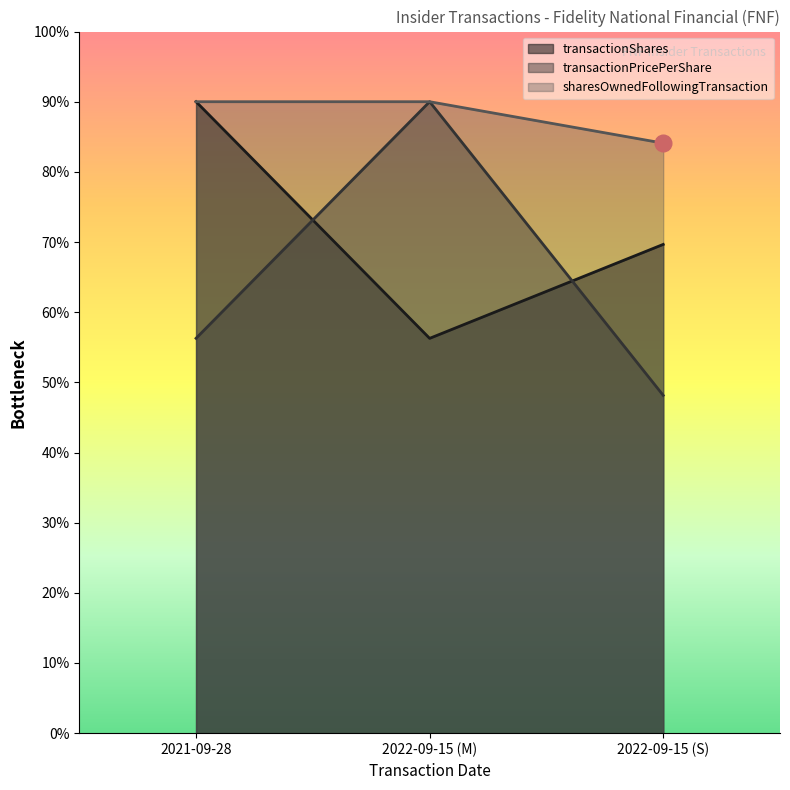

Does the chart display data point markers on the line(s)?

No